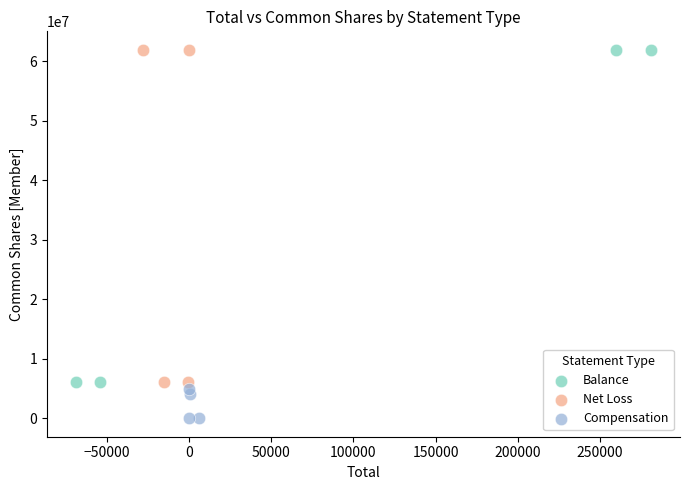

Which series contains the lowest Y value?

Compensation